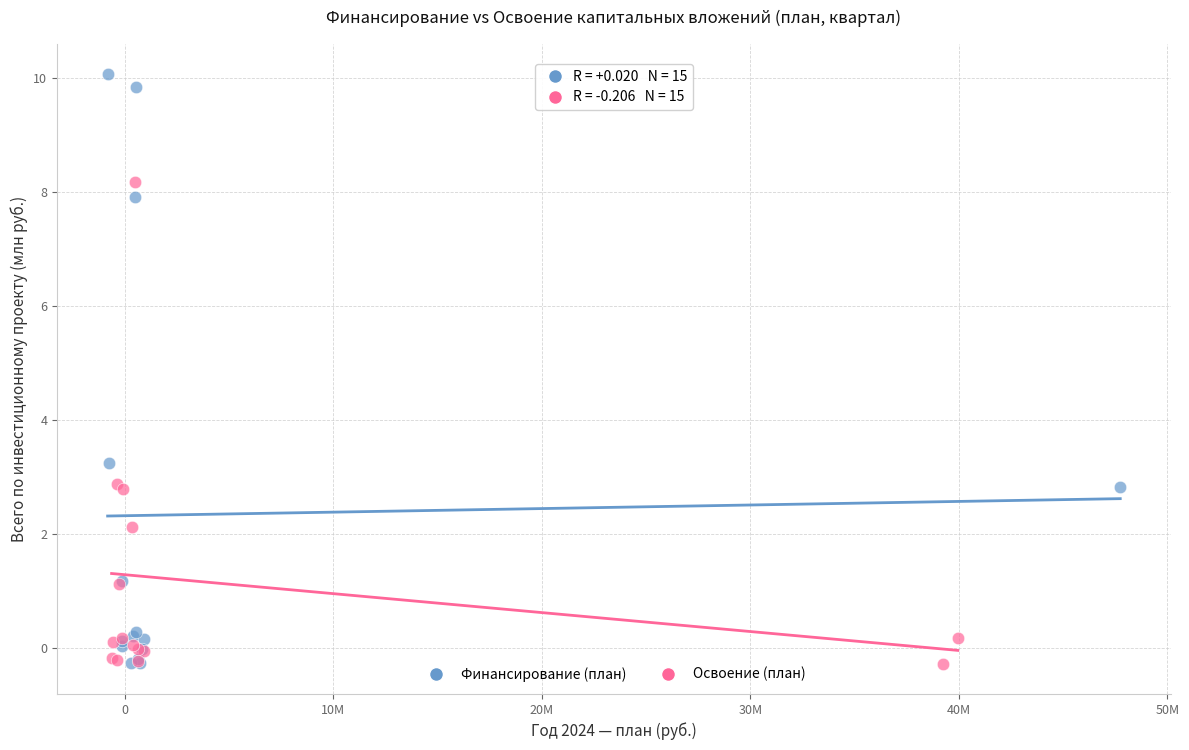

Which series reaches the maximum Y coordinate?

Финансирование (план)